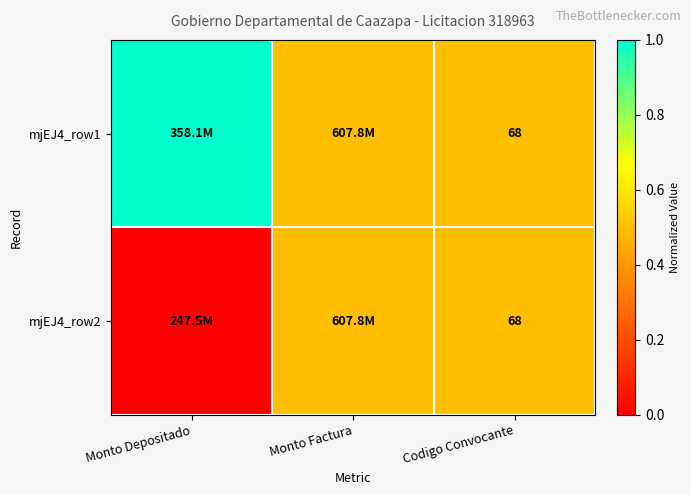

The mjEJ4_row2 series shows 41.0 at Codigo Convocante. True or false?

False